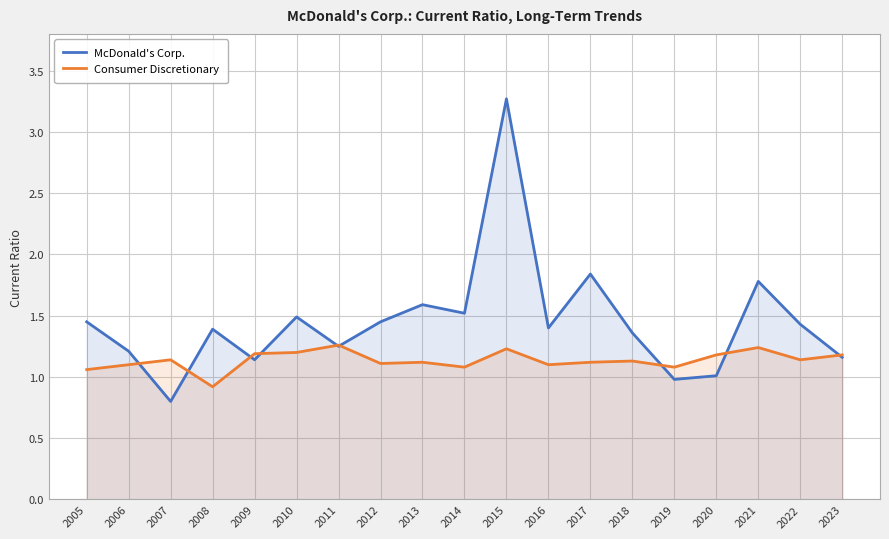

What is the greatest value displayed?

3.3